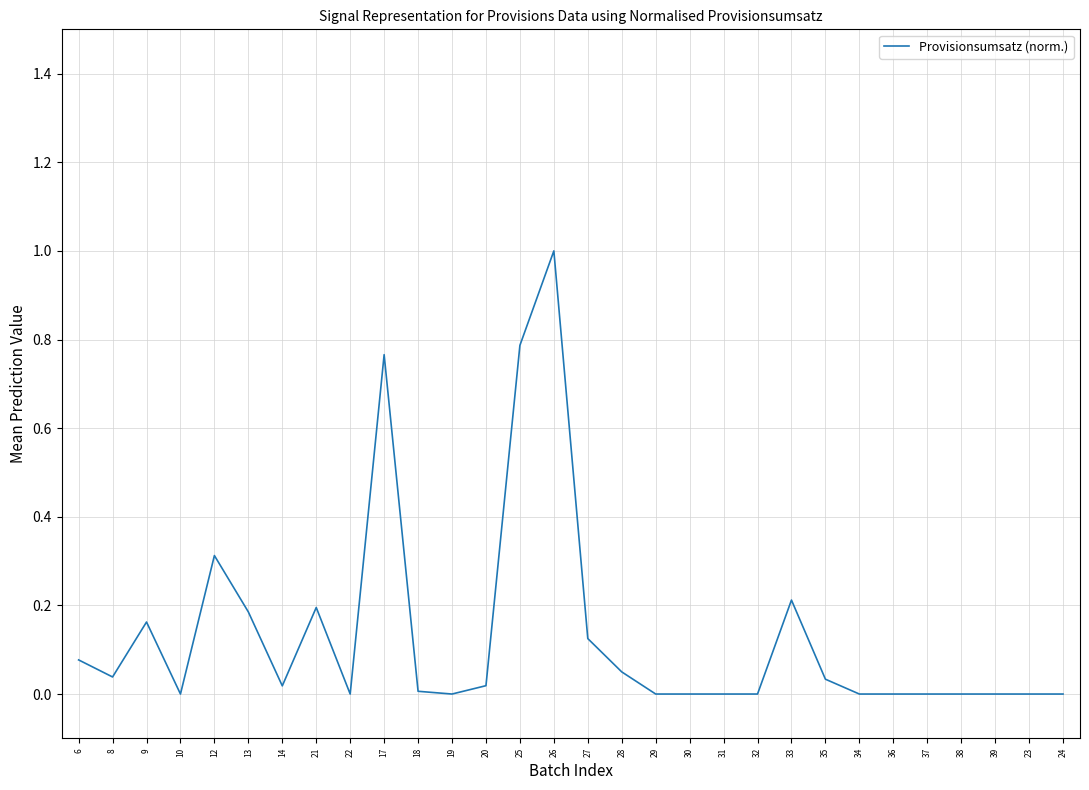

What position from the right is 37?

5